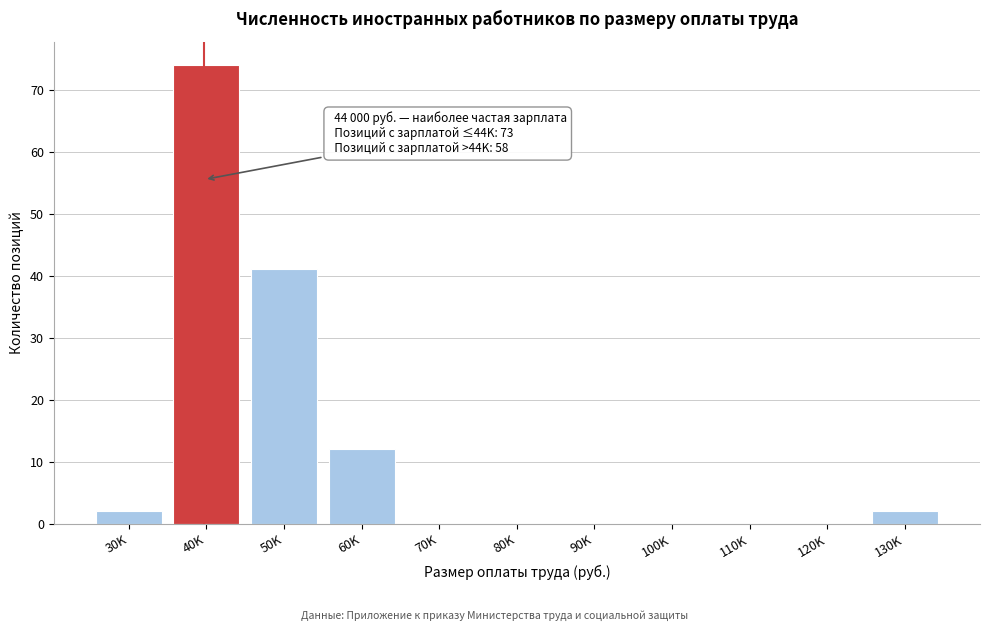

Reading right to left, transcribe all the data shown in this chart.

130K=2	120K=0	110K=0	100K=0	90K=0	80K=0	70K=0	60K=12	50K=41	40K=74	30K=2